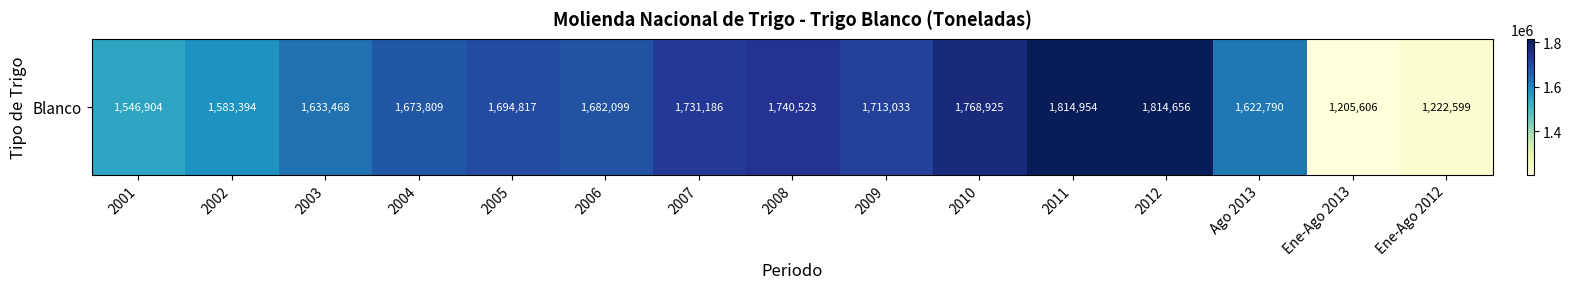

Which category has the lowest value across all series?

Ene-Ago 2013